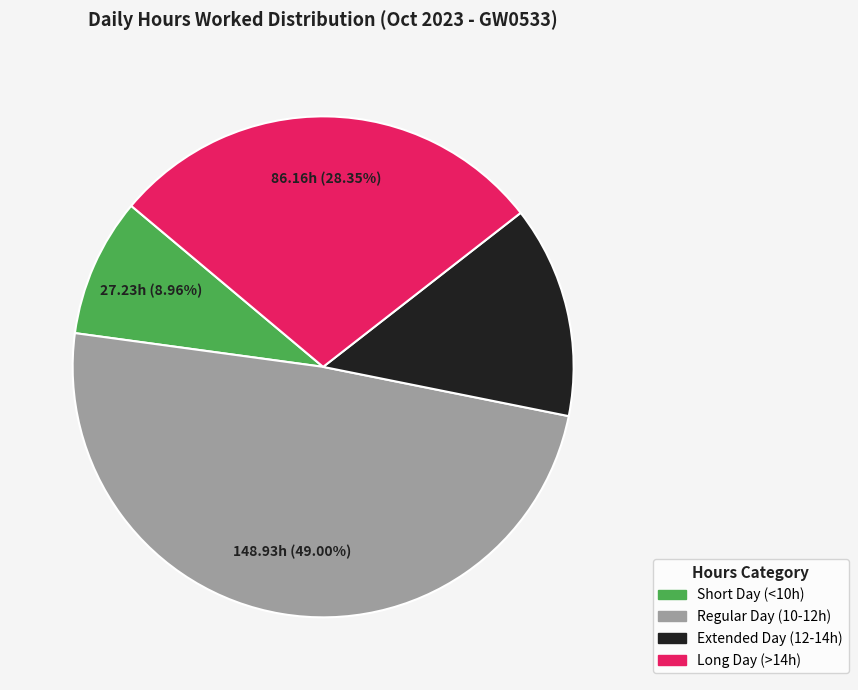

Which slice is the smallest?

Short Day (<10h)